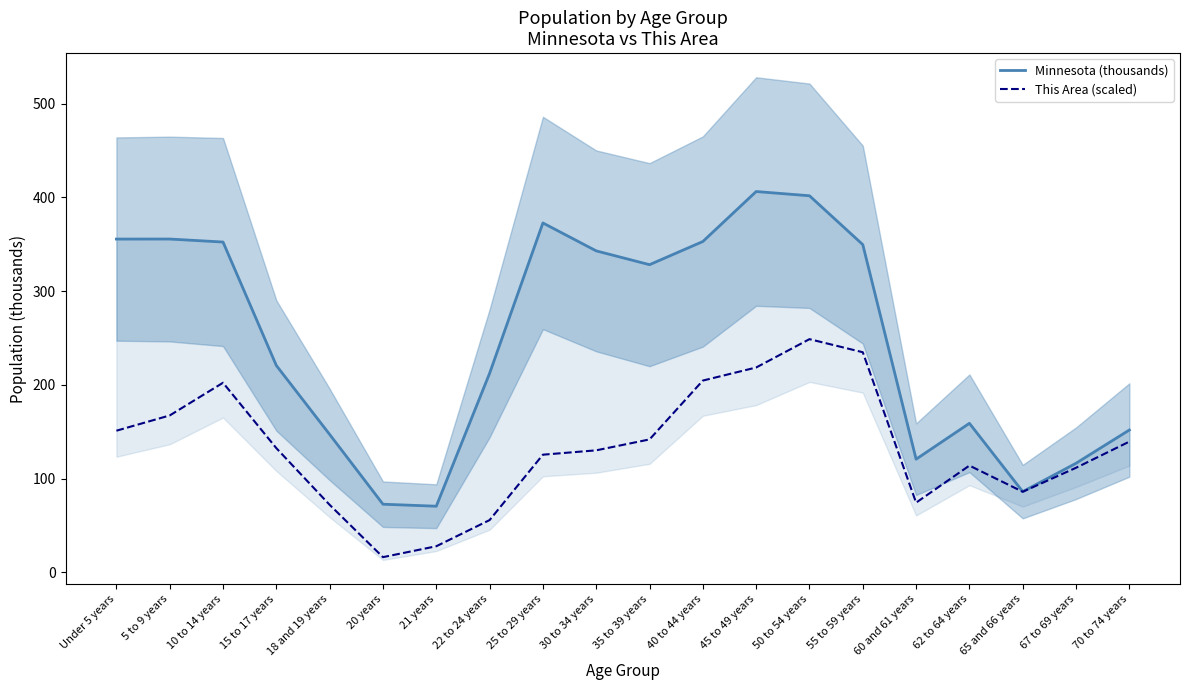

Is this an area chart (filled region under the line)?

No